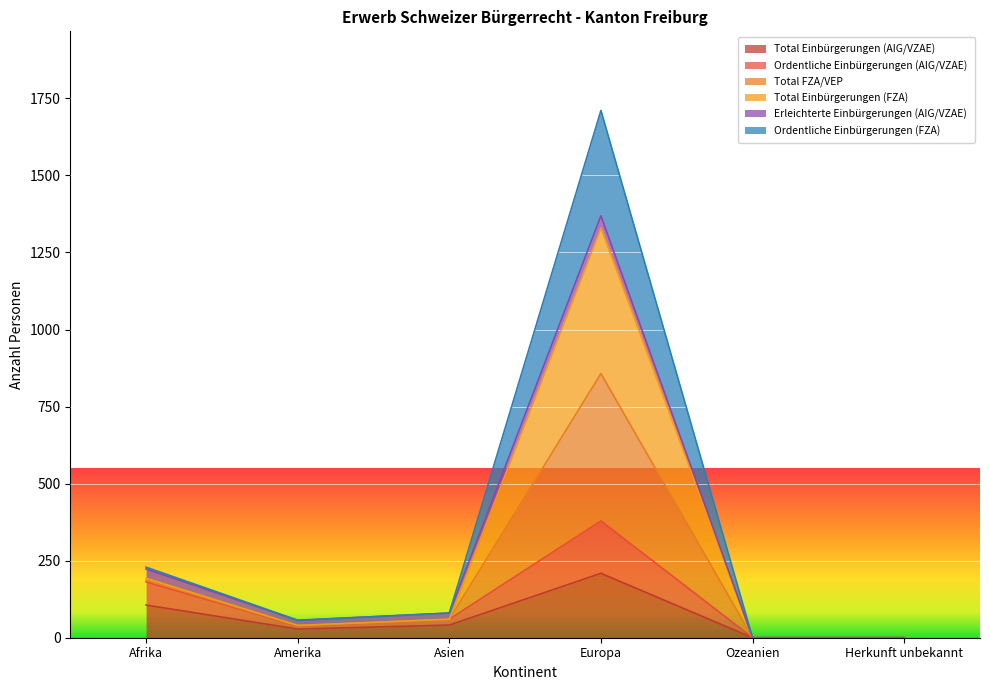

What is the difference between the highest and lowest values at Afrika?

123